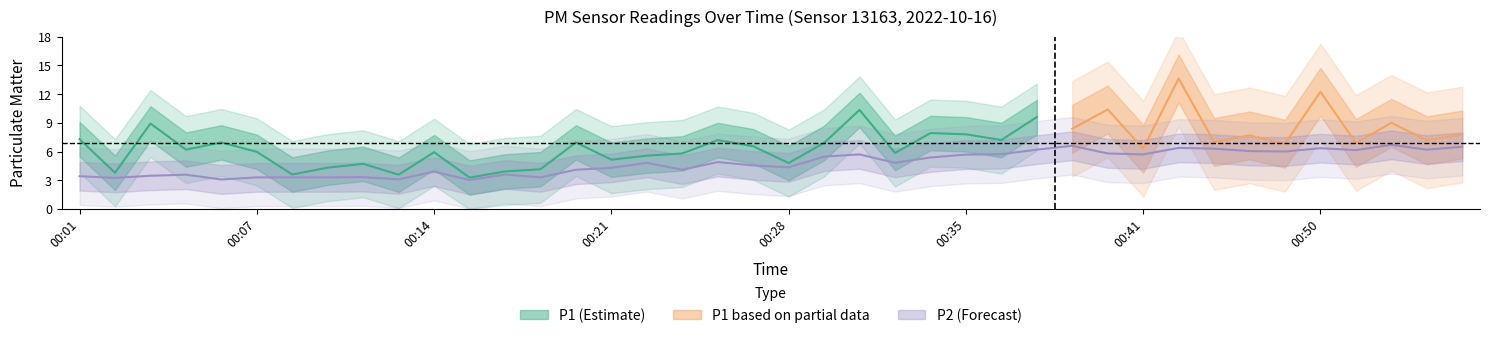

What is the difference between the values at 00:09 and 00:30?

2.4